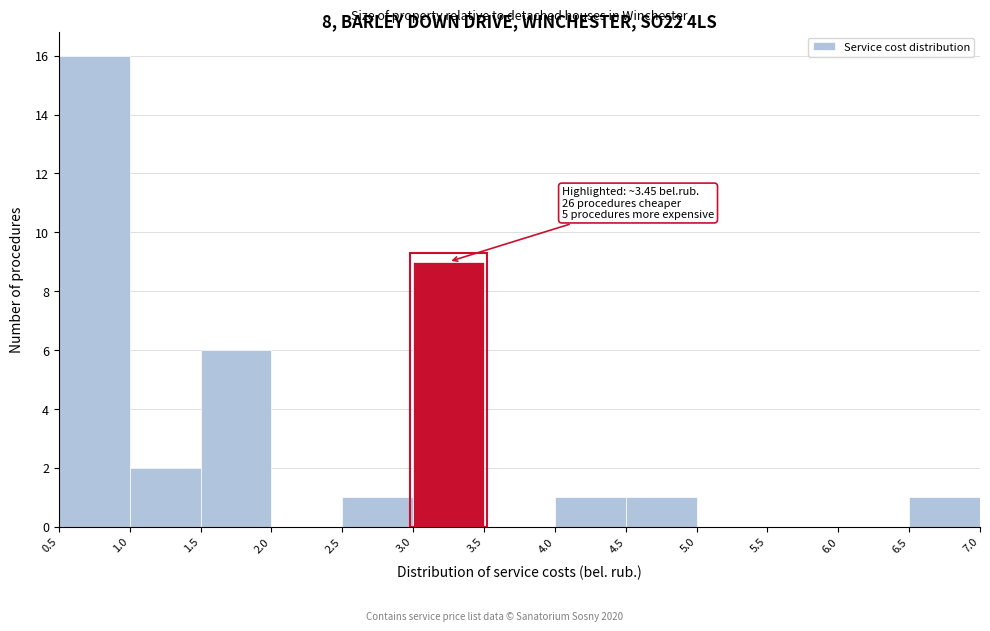

Which range on the x-axis has the tallest bar?

0.5 to 1.0